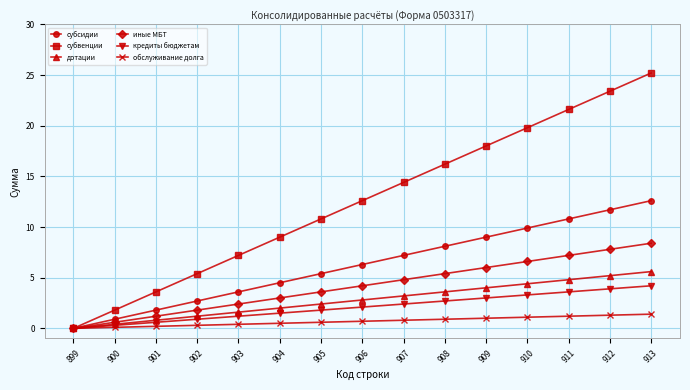

The кредиты бюджетам series shows 3.0 at 909. True or false?

True